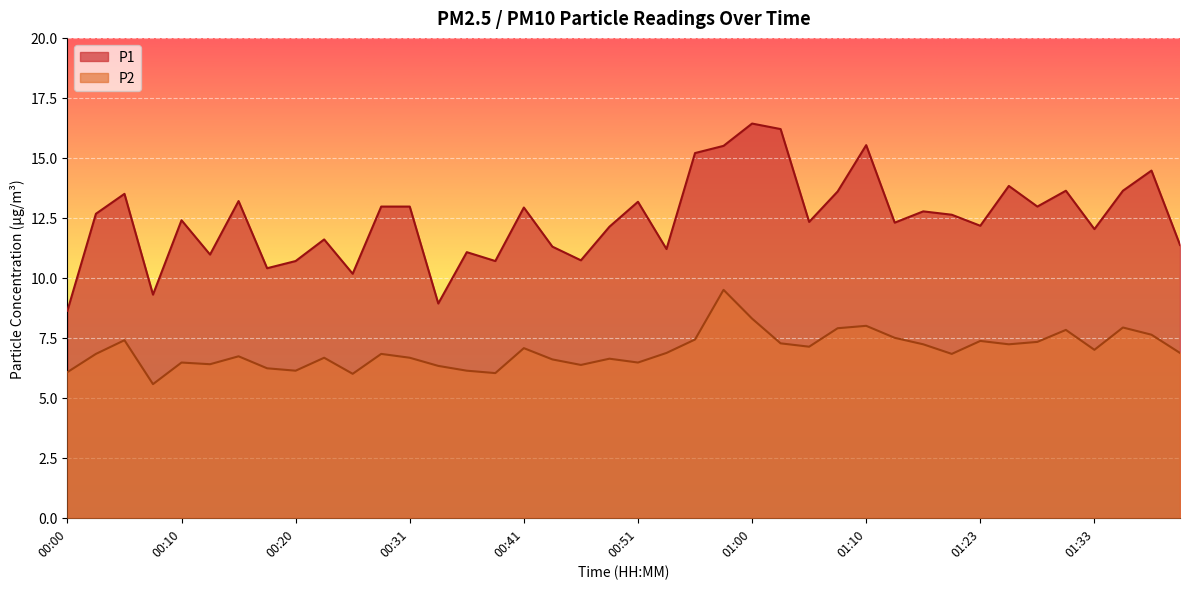

True or false: P1 and P2 cross at least once.

False